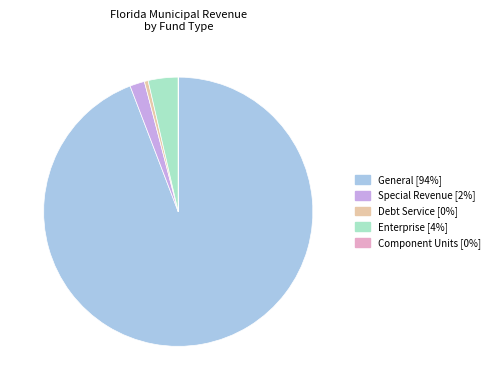

Is there a majority slice in this chart?

Yes